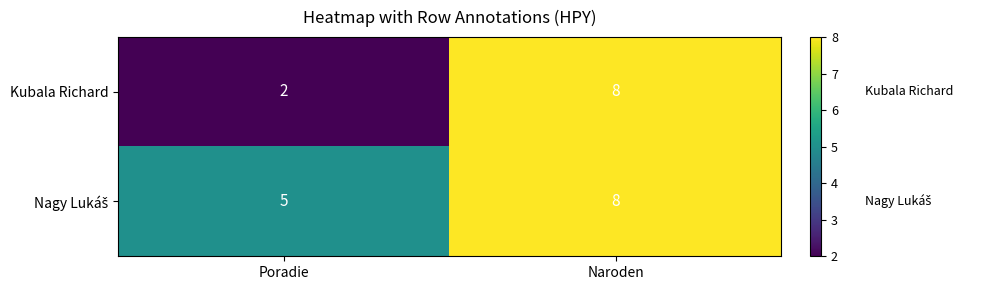

Rank the categories by Kubala Richard value from highest to lowest.

Naroden, Poradie